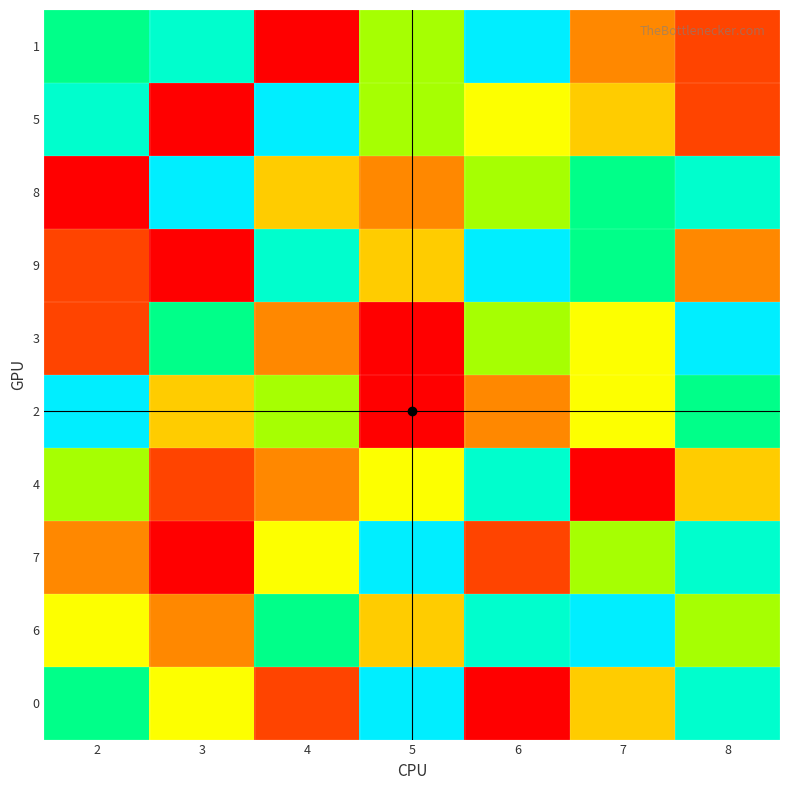

How many series are shown in this chart?

10